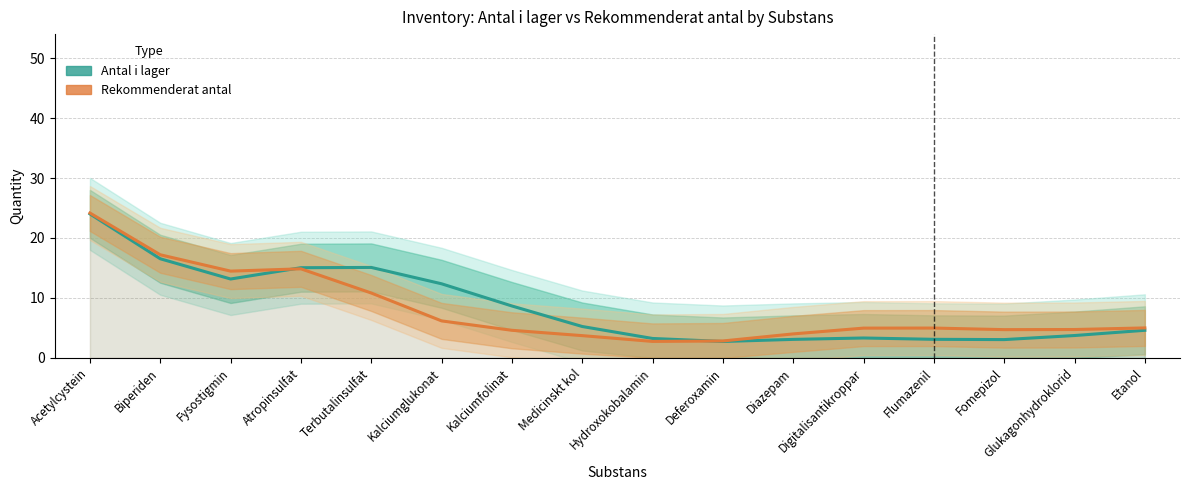

Where is the first local minimum for Rekommenderat antal?

Fysostigmin